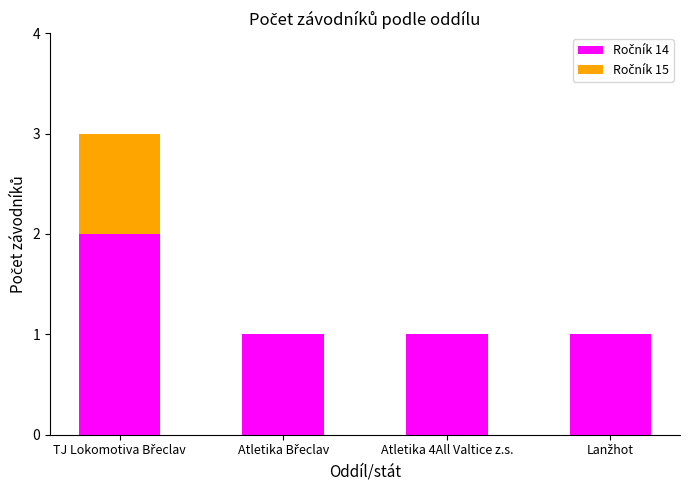

Between Atletika Břeclav and Atletika 4All Valtice z.s., which series saw the biggest shift?

Ročník 14